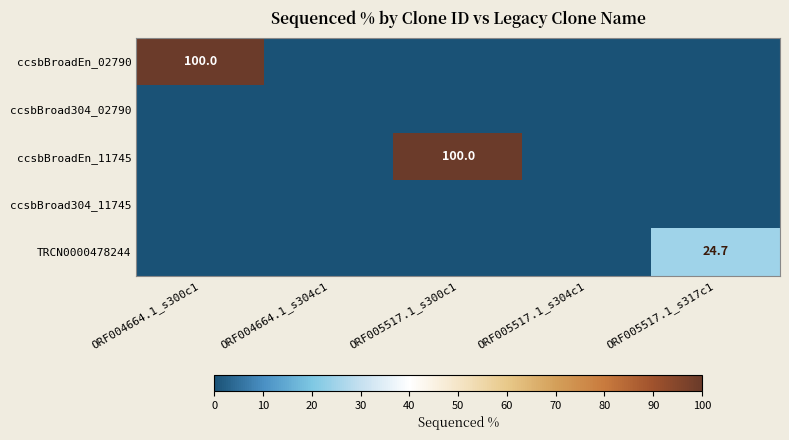

At which label does ccsbBroadEn_11745 reach its peak?

ORF005517.1_s300c1